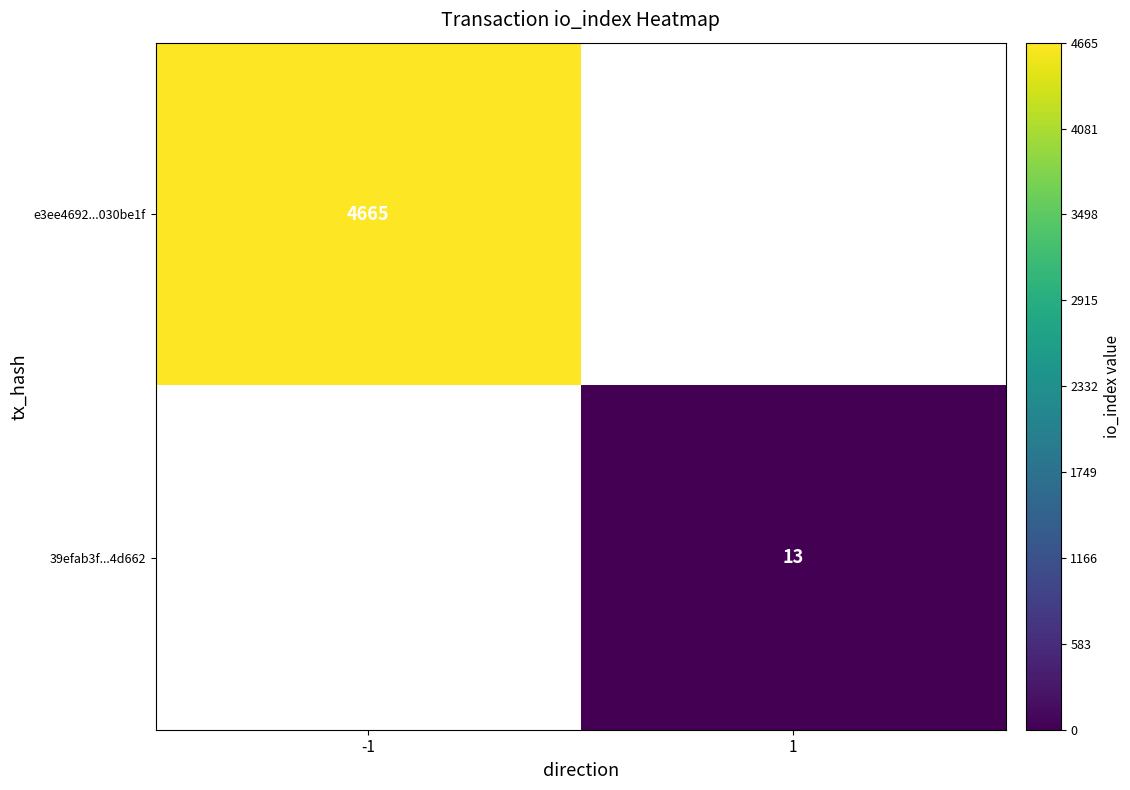

True or false: 39efab3f...4d662 has a value of 23 at 1.

False